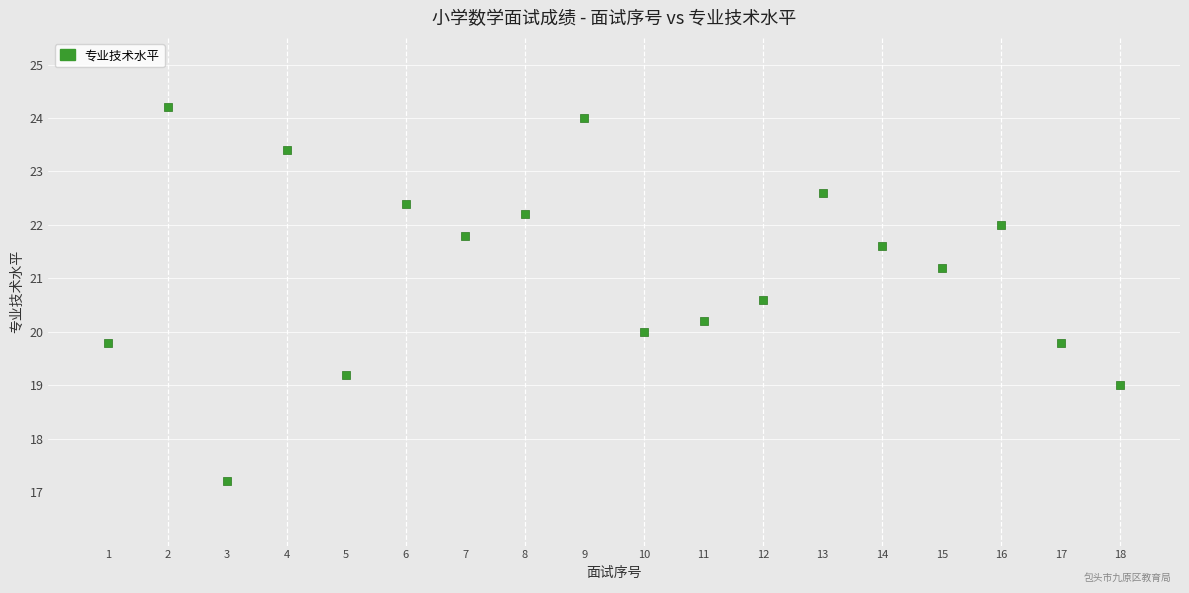

What is the range of X values (max minus min)?

17.0